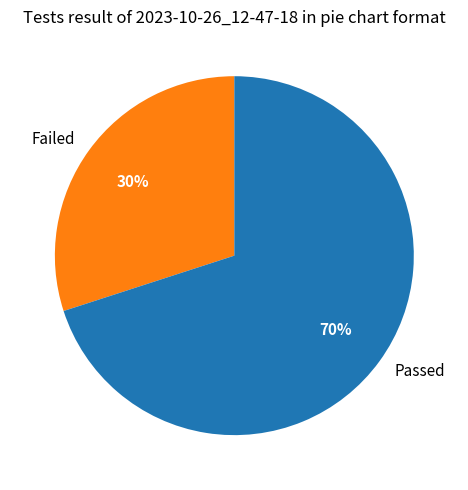

Which slice is the smallest?

Failed